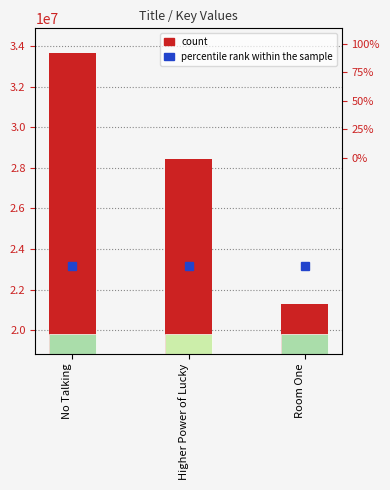

Reading left to right, list all the values displayed in this chart.

33633402	28434377	21304139